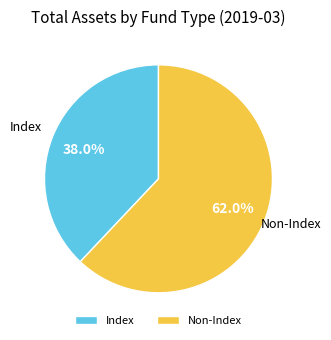

To the nearest percent, what is the difference between the largest and smallest slice percentages?

24%